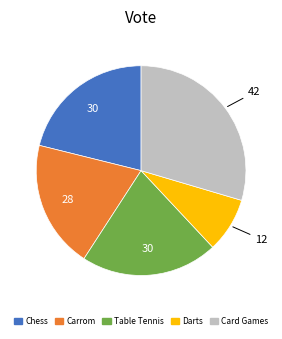

Approximately how many times larger is the value at Card Games compared to Carrom?

1.5